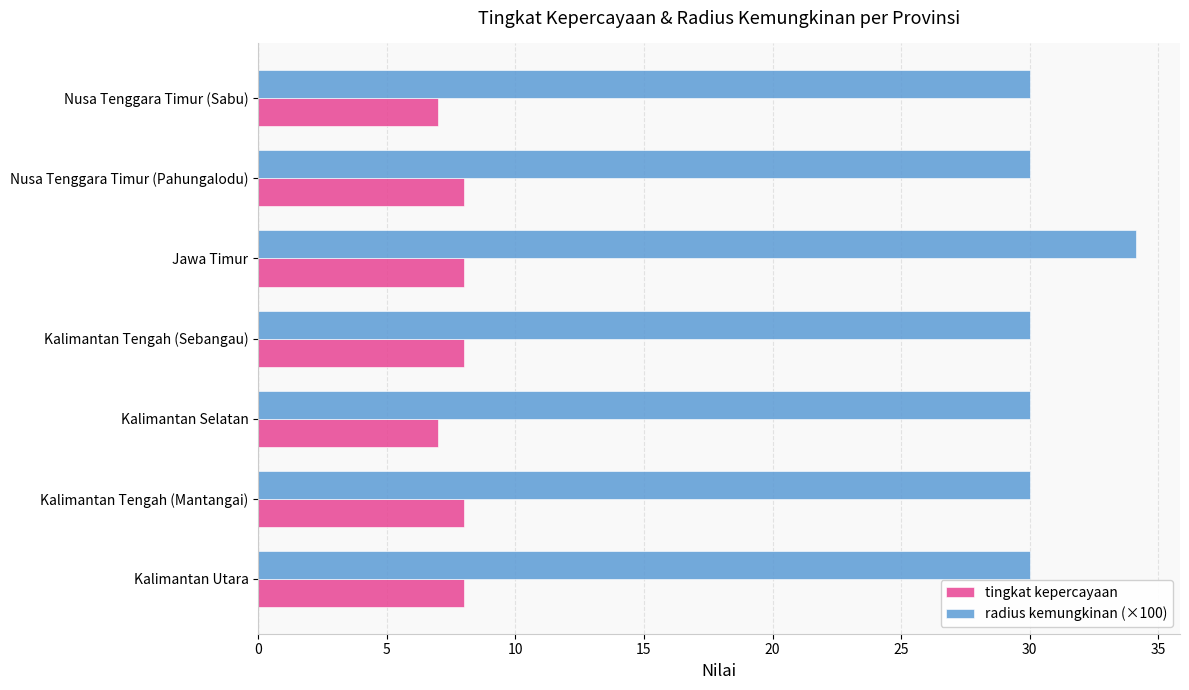

Which series has the widest spread of values?

radius kemungkinan (×100)